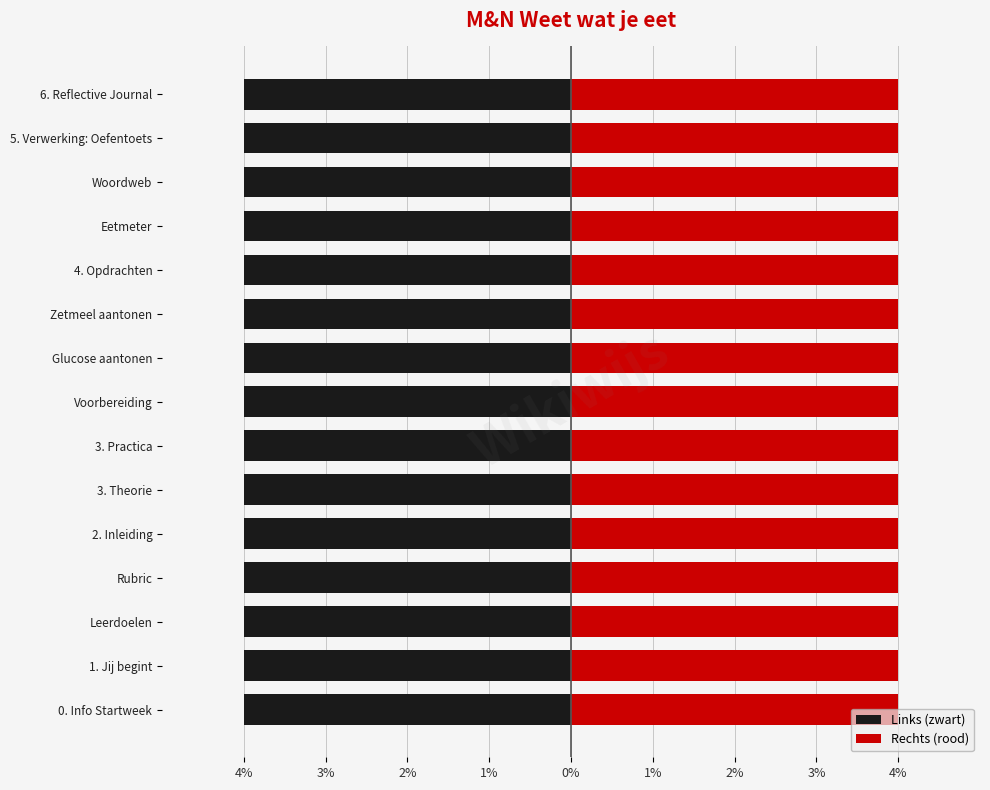

What are all the series names shown in the legend?

Links (zwart), Rechts (rood)